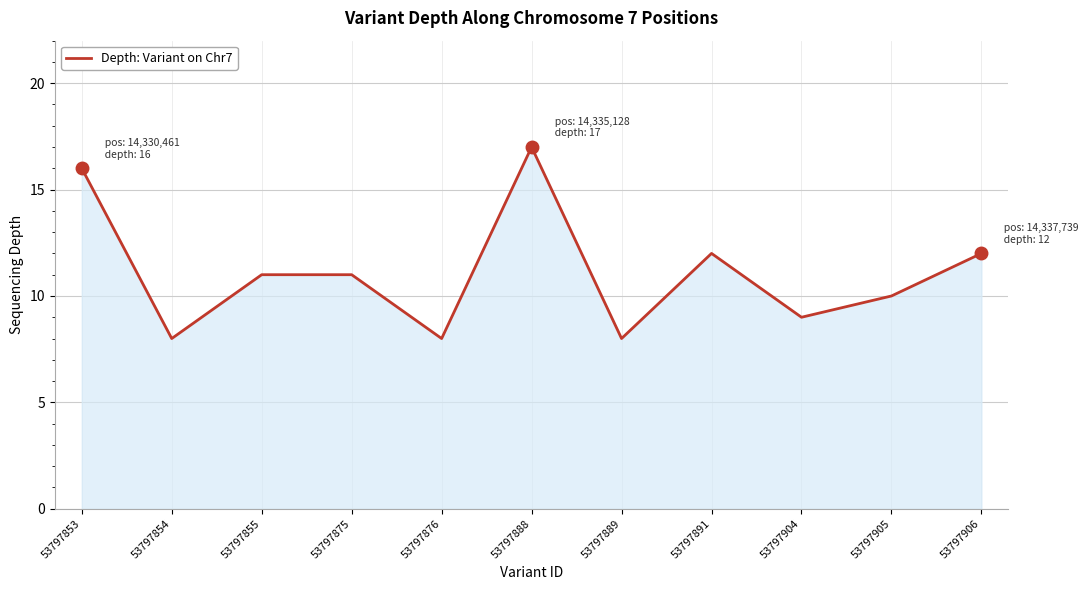

Where is the first local minimum?

53797854